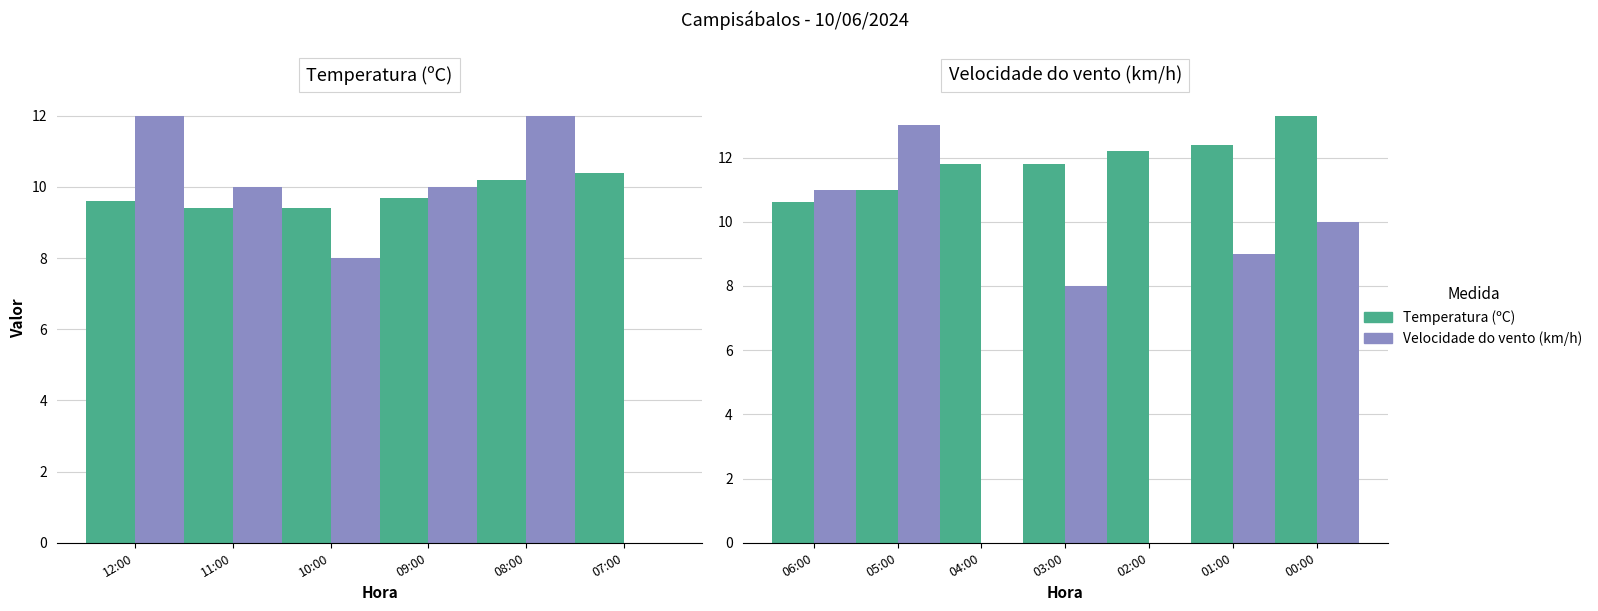

Reading left to right, transcribe all the data shown in this chart.

Temperatura (ºC): 9.6	9.4	9.4	9.7	10.2	10.4	10.6	11.0	11.8	11.8	12.2	12.4	13.3
Velocidade do vento (km/h): 12.0	10.0	8.0	10.0	12.0	0.0	11.0	13.0	0.0	8.0	0.0	9.0	10.0